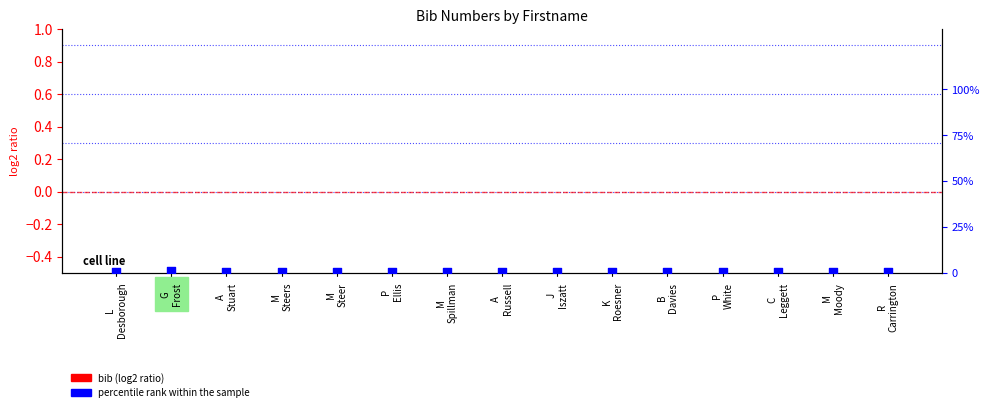

Which series has the widest spread of Y values?

percentile rank within the sample